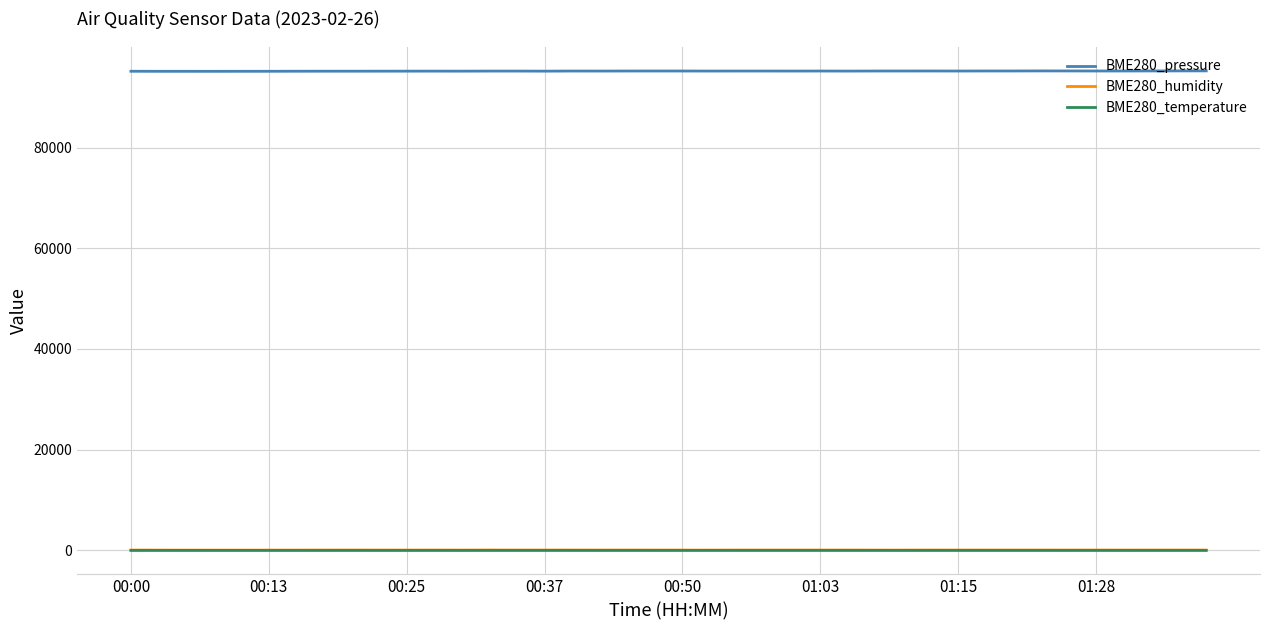

Which series has the largest total across all categories?

BME280_pressure